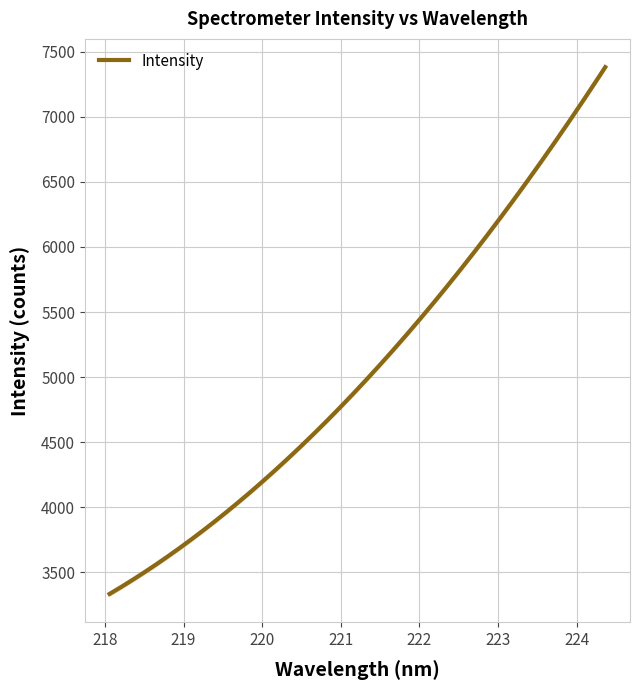

What is the change in value from 9 to 14?

+520.7